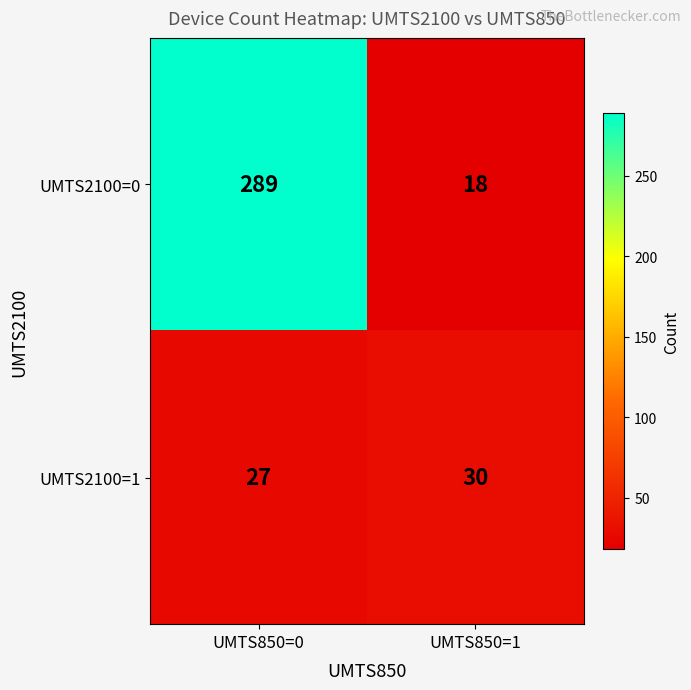

What is the minimum value shown in the chart?

18